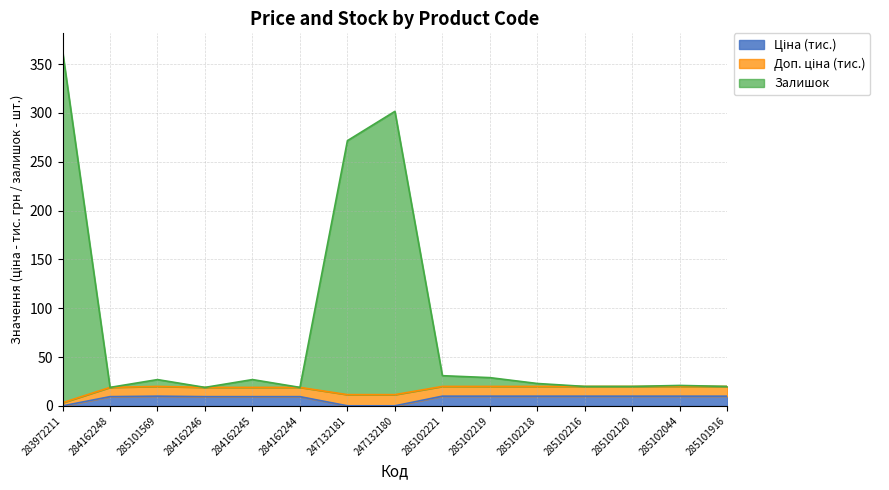

How many data points does each series have?

15